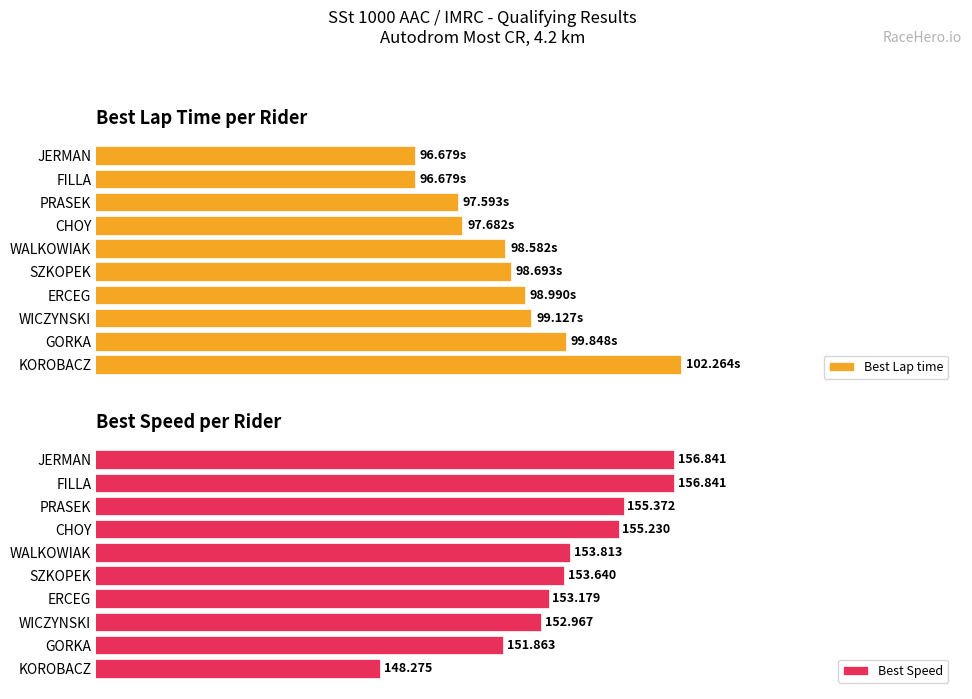

At which label is Best Speed closest to 152?

GORKA